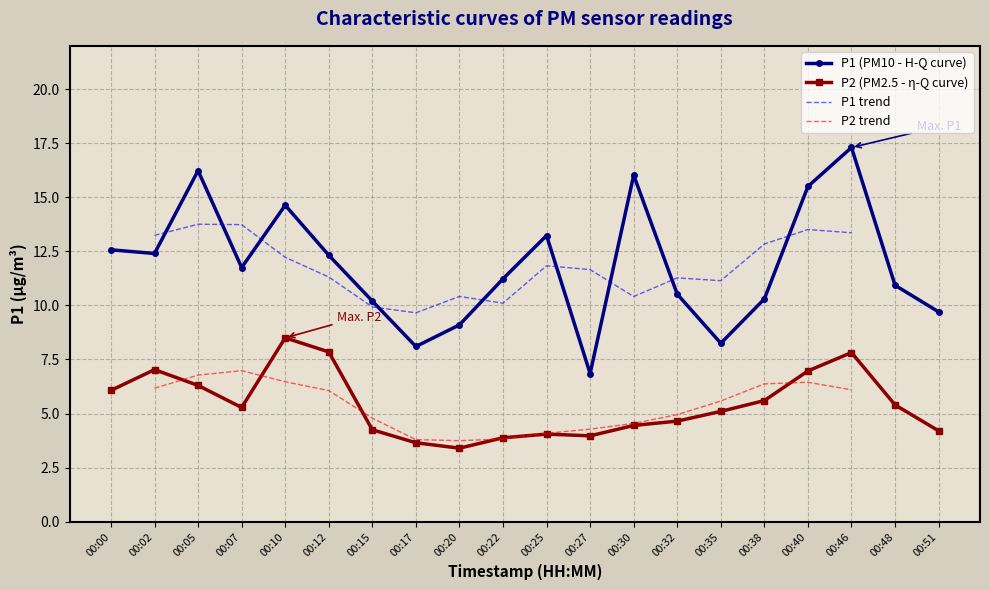

Reading left to right, extract all data points from this chart.

P1: 12.6	12.4	16.2	11.8	14.6	12.3	10.2	8.1	9.1	11.2	13.2	6.8	16.0	10.5	8.2	10.3	15.5	17.3	10.9	9.7
P2: 6.1	7.0	6.3	5.3	8.5	7.8	4.2	3.6	3.4	3.9	4.0	4.0	4.5	4.7	5.1	5.6	7.0	7.8	5.4	4.2